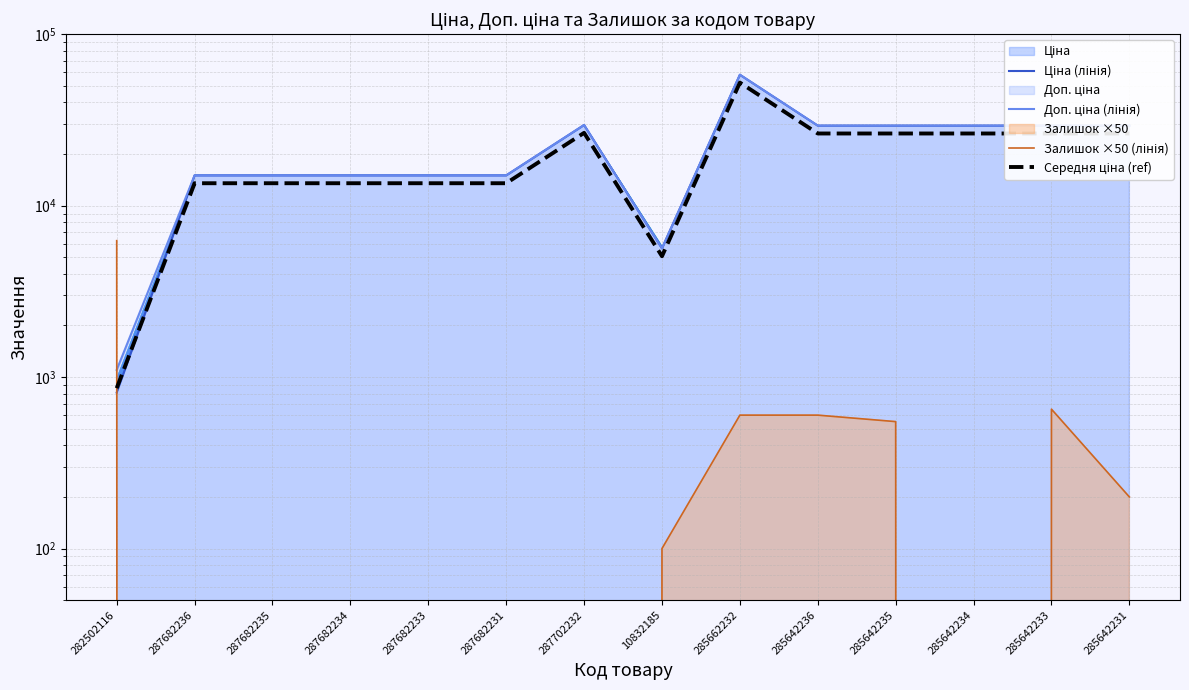

What is the maximum value for Ціна (лінія)?

58037.0